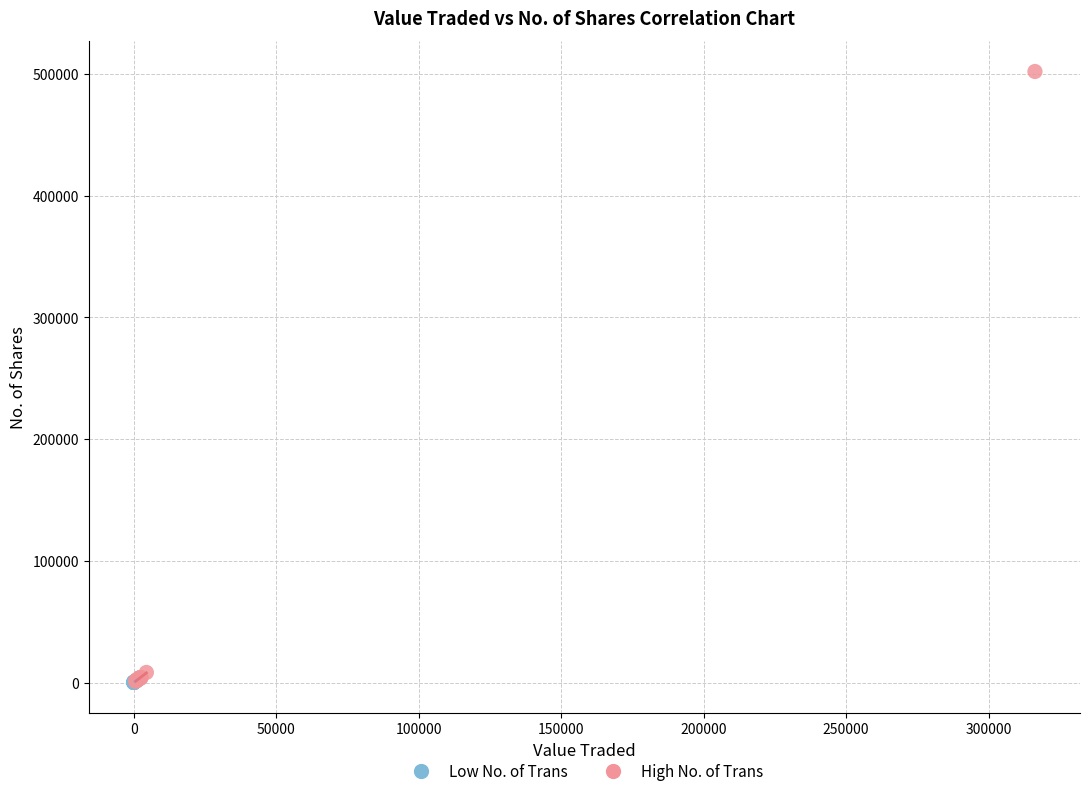

Which series reaches the maximum Y coordinate?

High No. of Trans